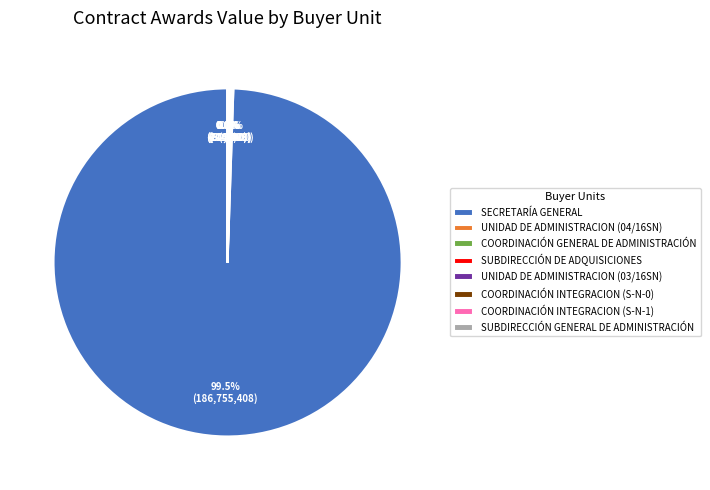

Is there any slice that represents more than half of the pie?

Yes